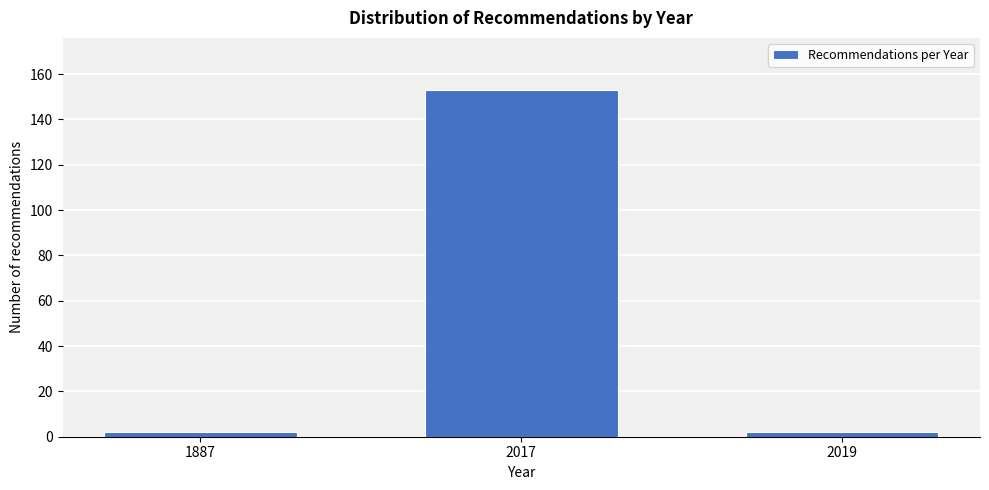

Reading left to right, extract all data points from this chart.

2	153	2